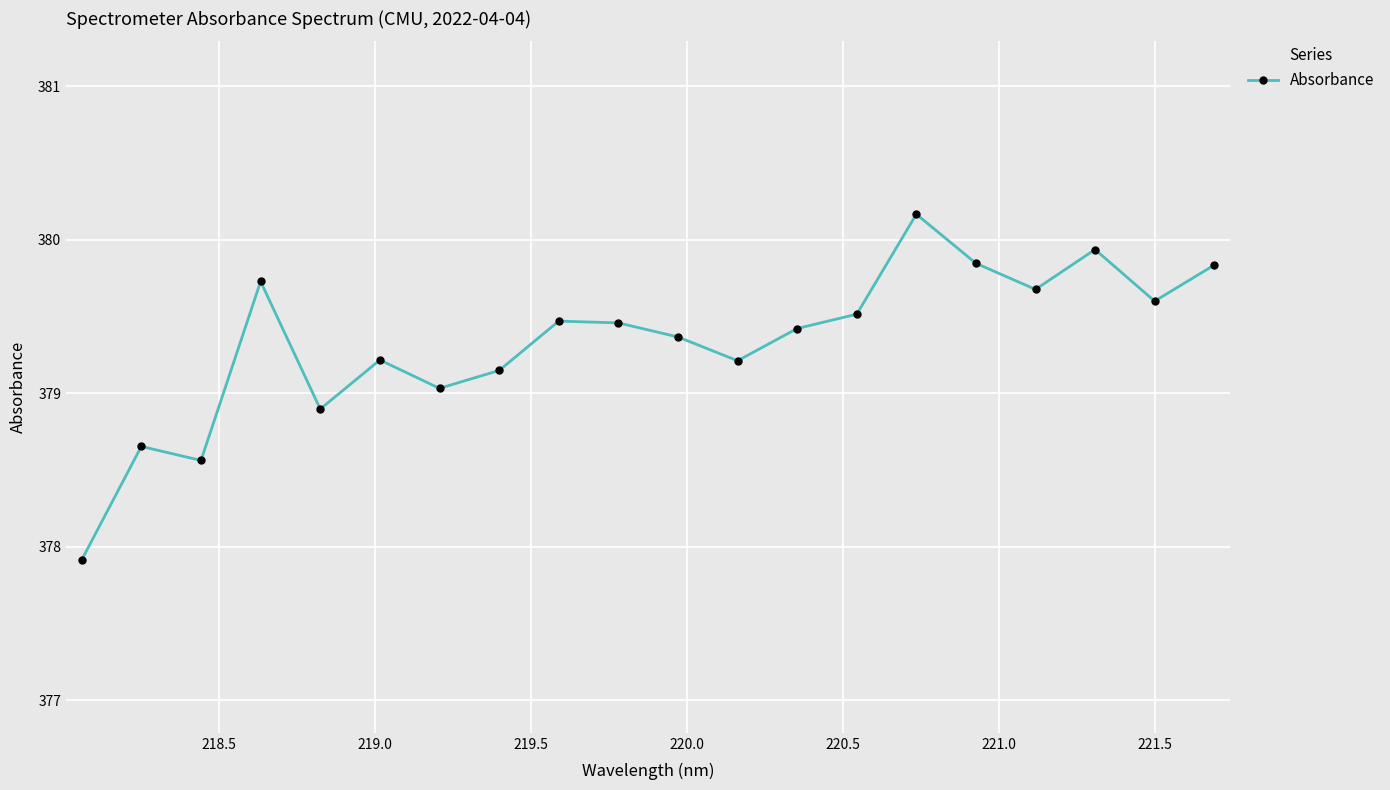

How many points are lower than both their immediate neighbors (excluding endpoints)?

6